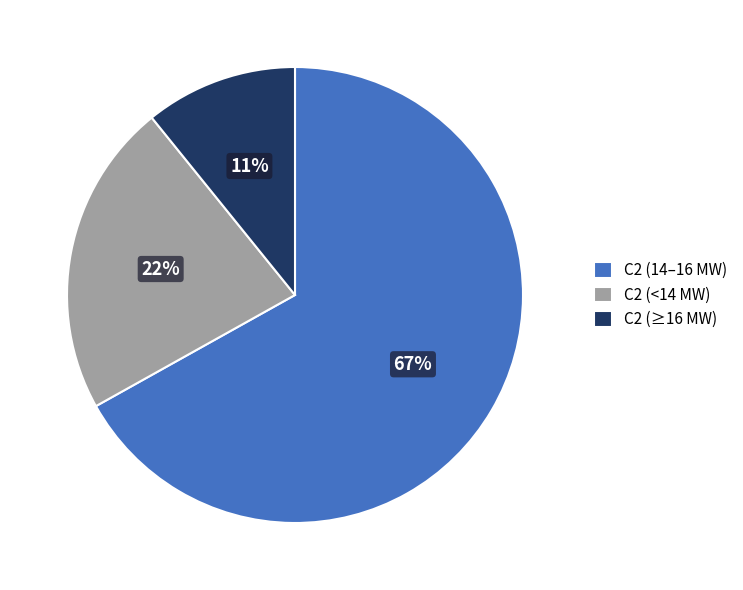

What percentage is the C2 (≥16 MW) slice, to the nearest percent?

11%